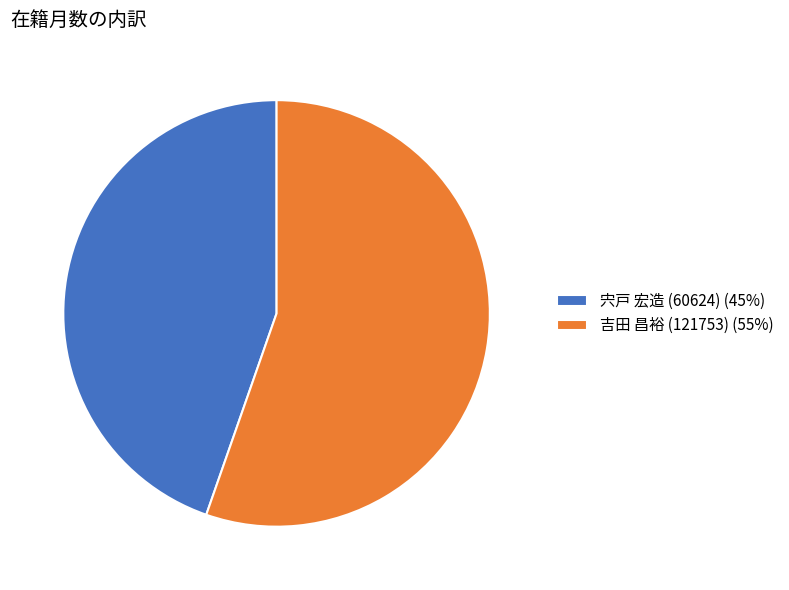

What is the majority slice?

吉田 昌裕 (121753)